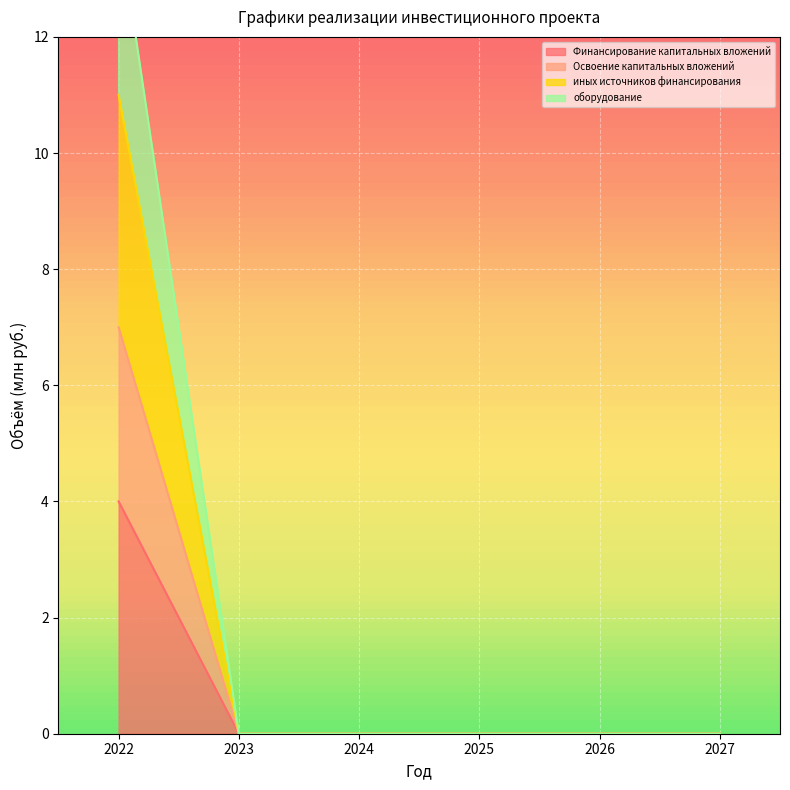

True or false: Финансирование капитальных вложений and оборудование cross at least once.

False